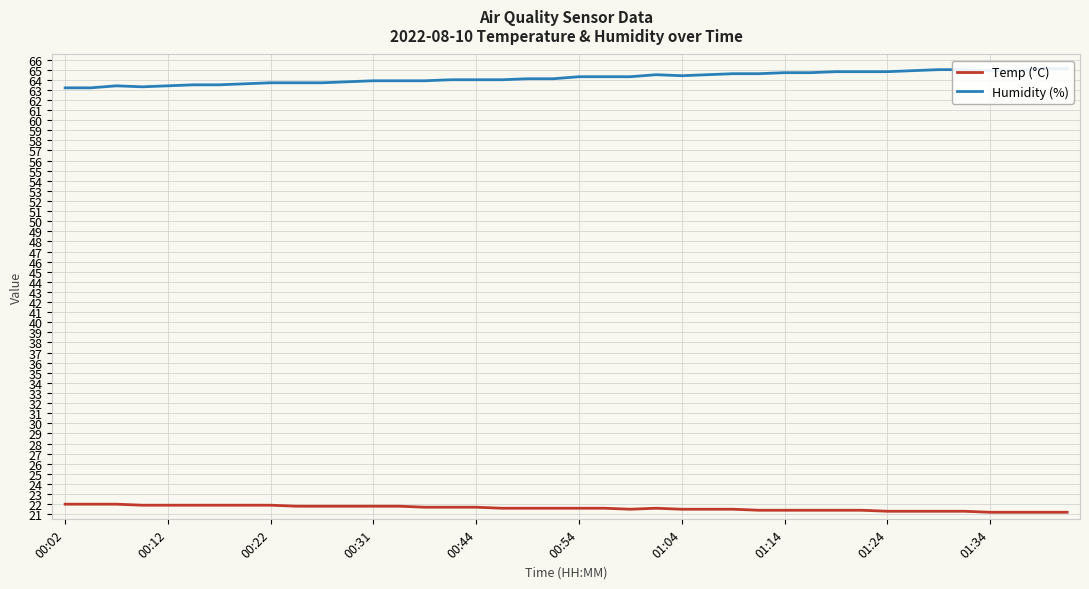

What is the minimum value for Temp (°C)?

21.2